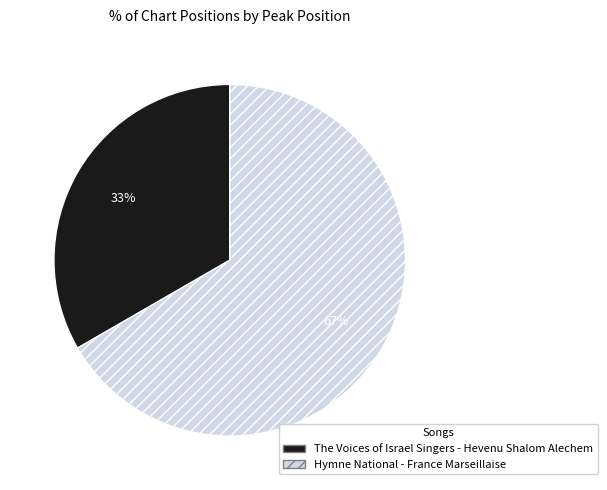

Is it true that The Voices of Israel Singers - Hevenu Shalom Alechem is 33% of the pie?

True